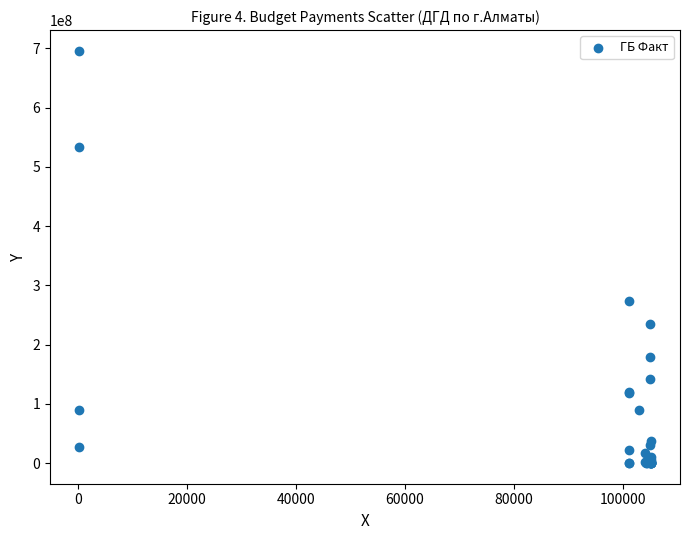

What Y value in the scatter plot is closest to 348125969?

274259999